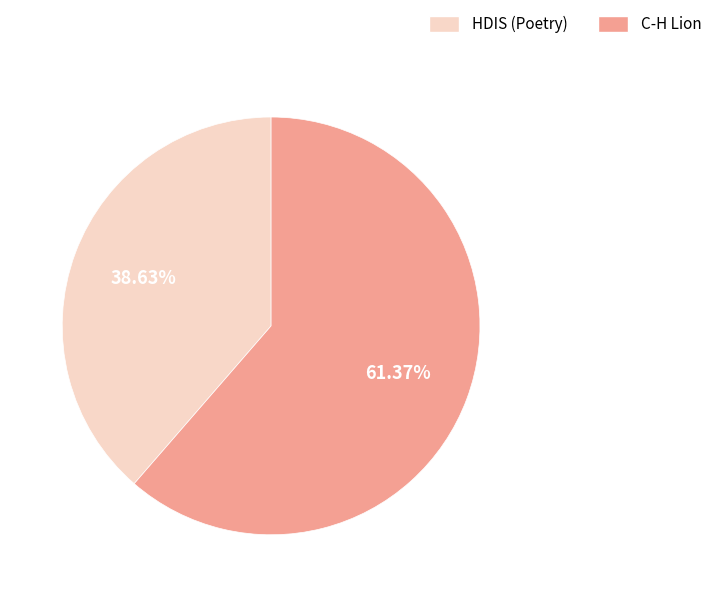

How many segments does this pie chart have?

2